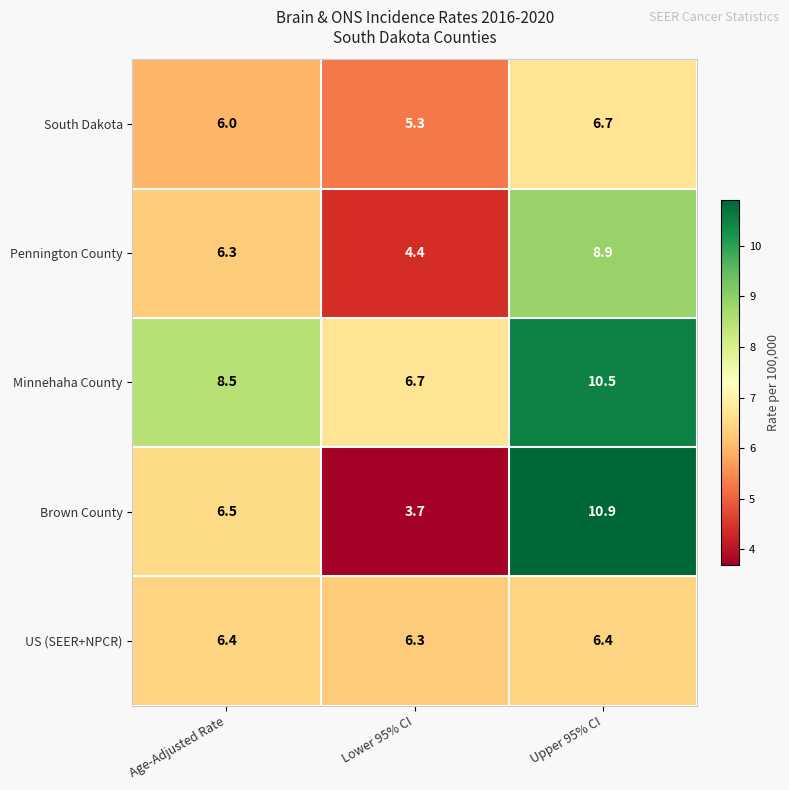

True or false: US (SEER+NPCR) has a value of 6.3 at Lower 95% CI.

True